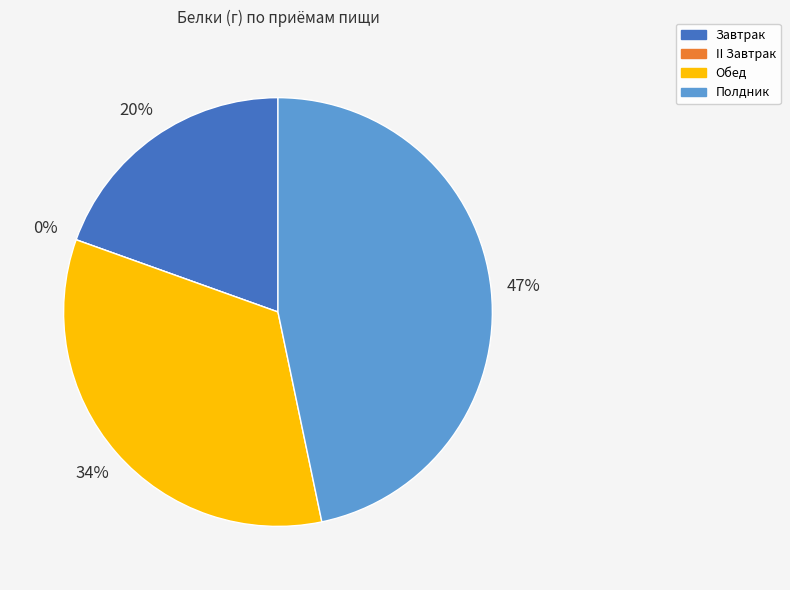

Which has a higher value, II Завтрак or Завтрак?

Завтрак